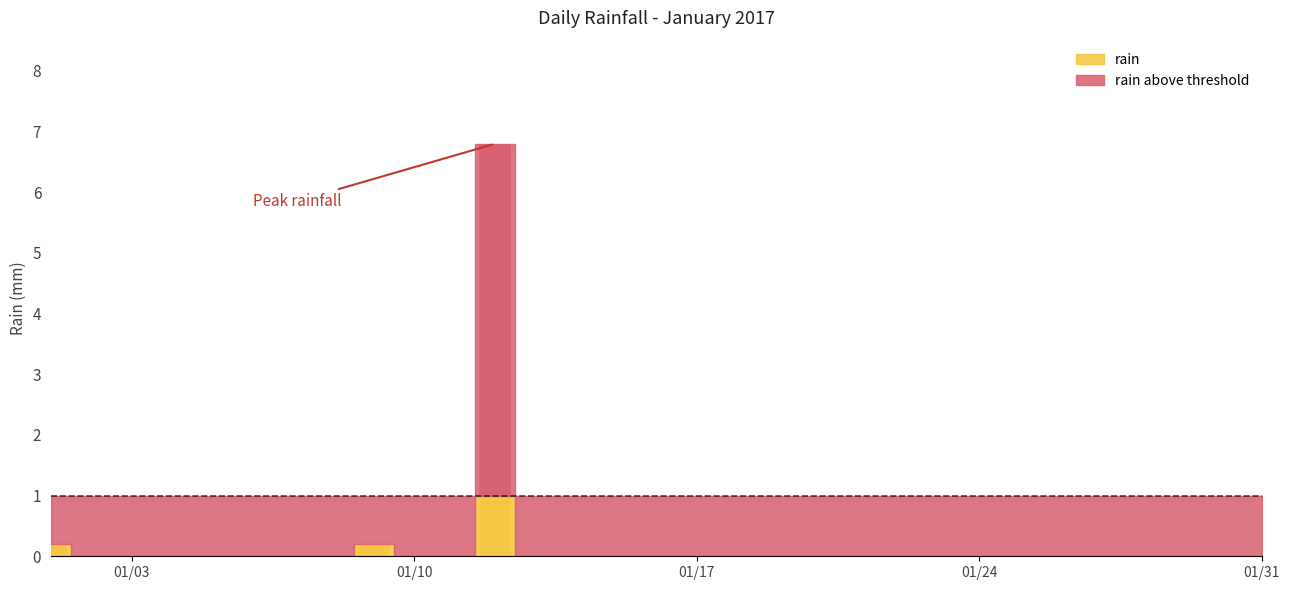

Is it true that the value at 01/24 is 3.0?

False